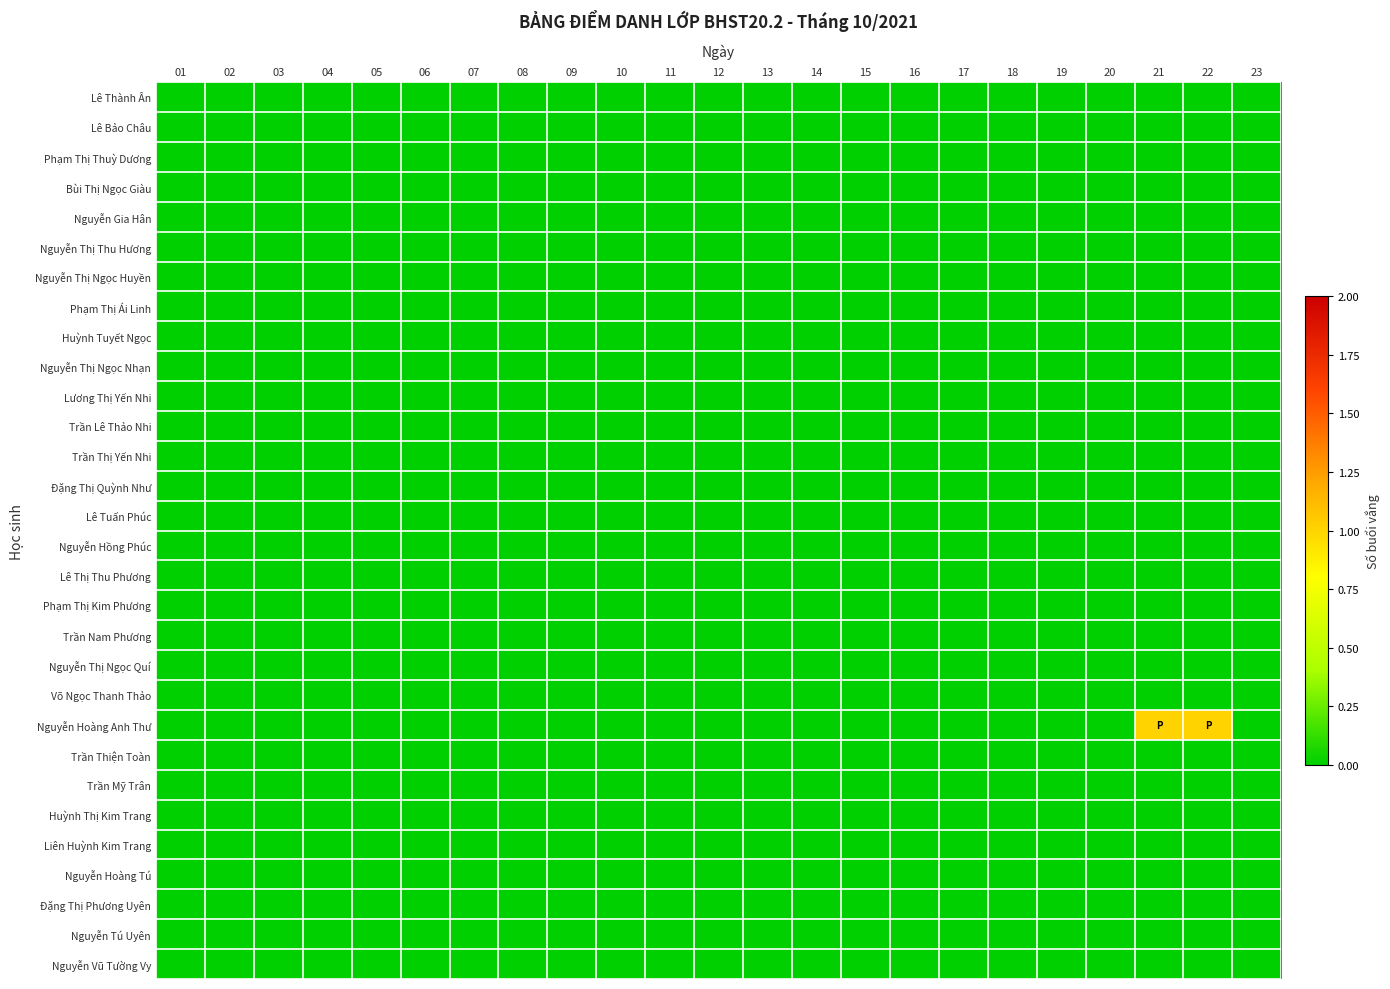

At how many categories does at least one series exceed 0?

2